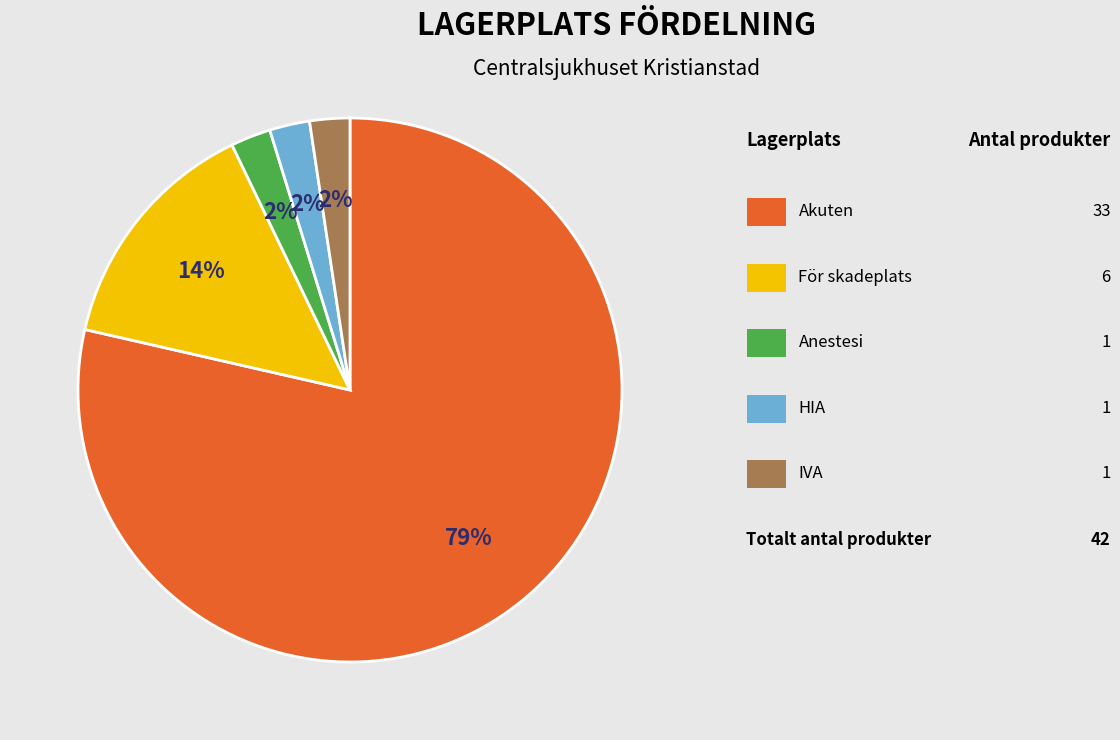

Is there a majority slice in this chart?

Yes